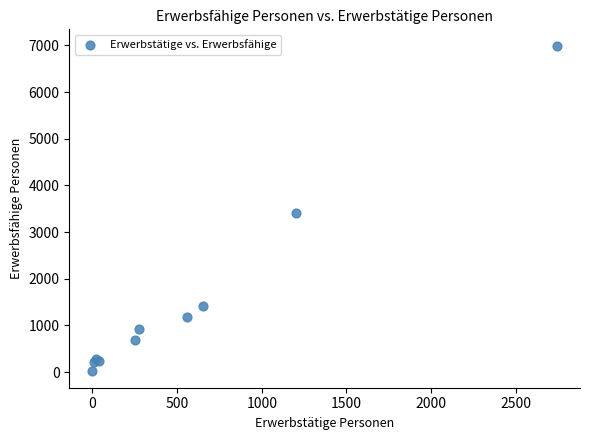

What Y value in the scatter plot is closest to 3505?

3417